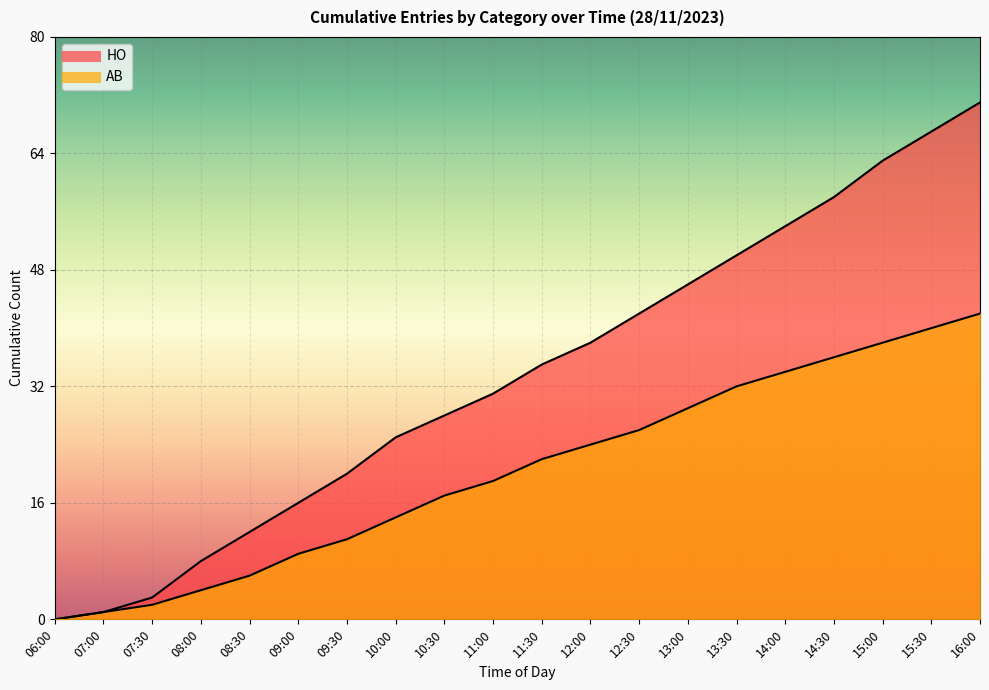

True or false: AB and HO intersect in this chart.

False